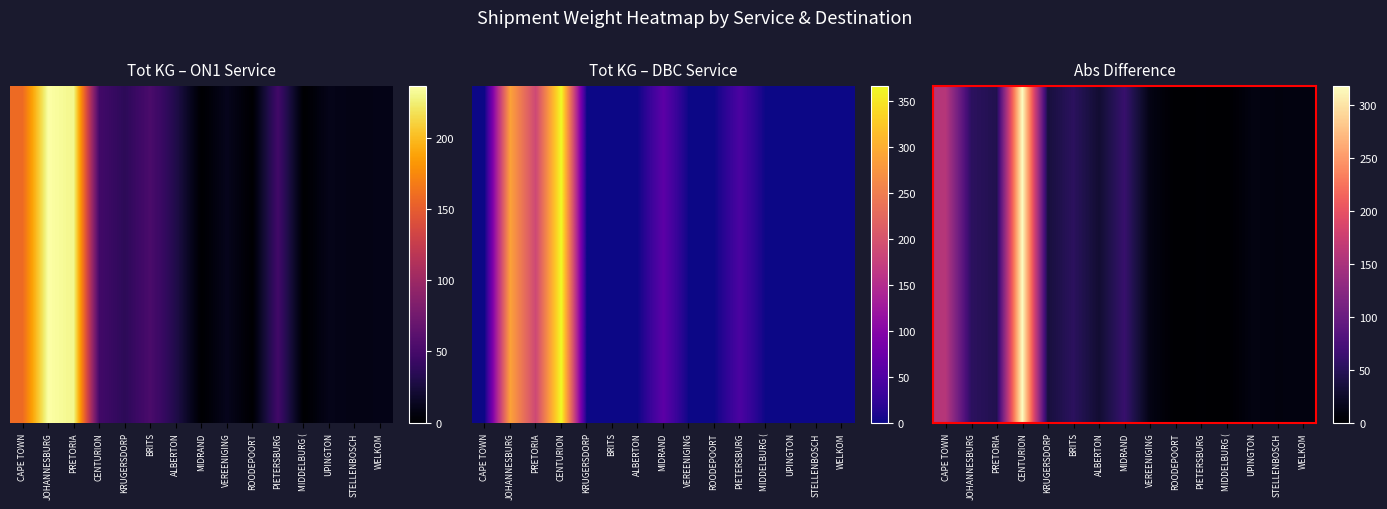

What is the sum of all values?

795.7